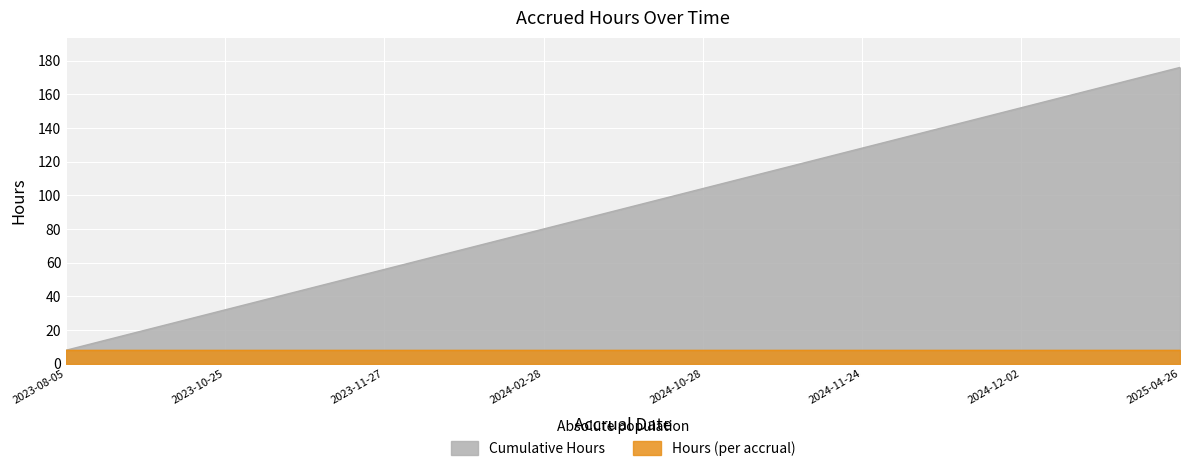

True or false: there are more than 1 points higher than both neighbors.

False